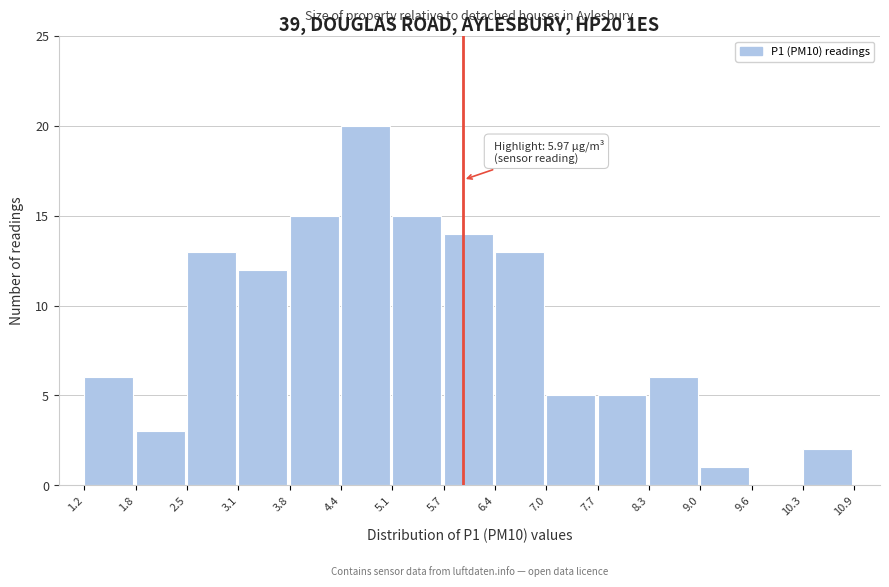

Which range on the x-axis has the tallest bar?

4.4 to 5.1